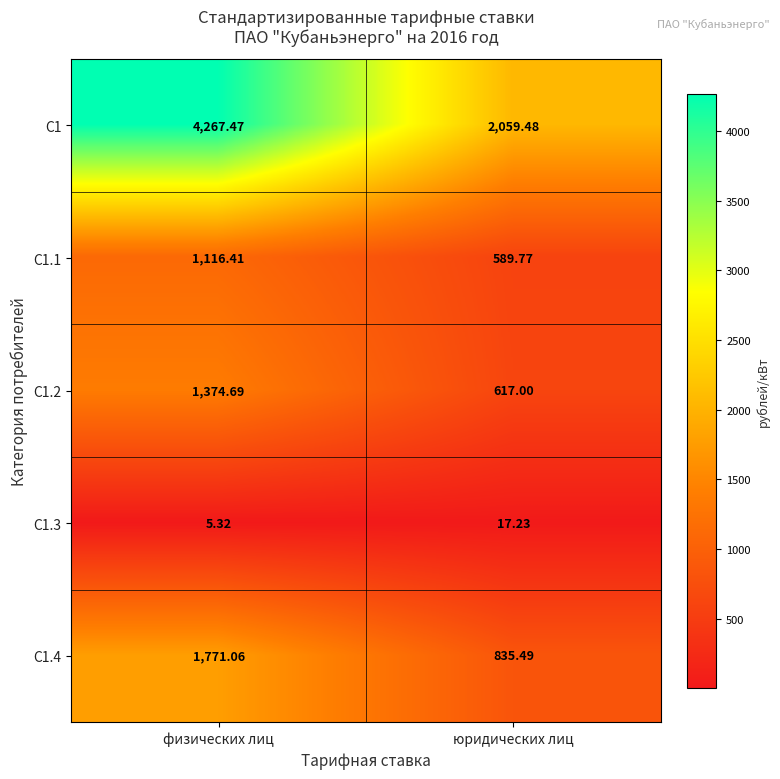

Is the value of С1.4 at юридических лиц greater than the value of С1.2 at физических лиц?

No